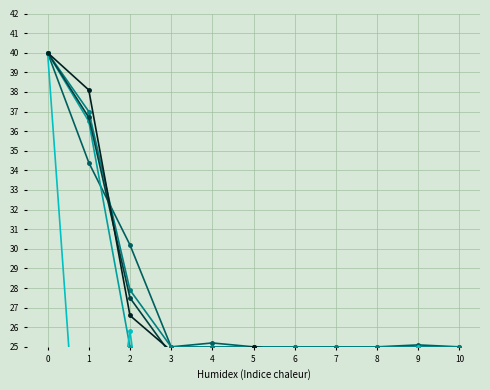

At which category does 赤川保育園 reach its first local peak?

5